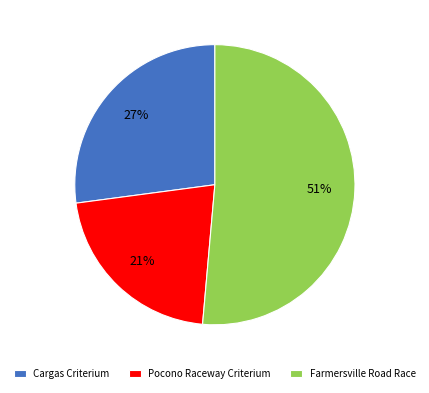

To the nearest percent, what is the difference between the Pocono Raceway Criterium and Cargas Criterium slice percentages?

6%